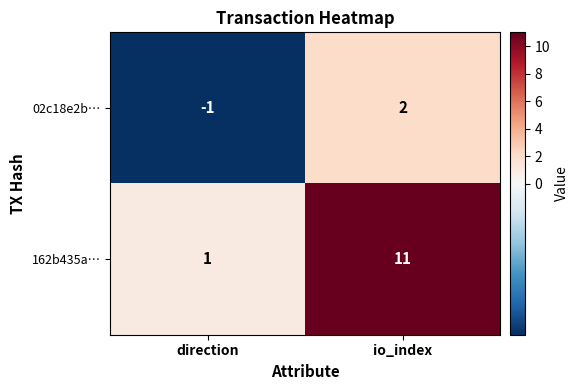

List the series in order of their overall mean, highest first.

162b435a…, 02c18e2b…